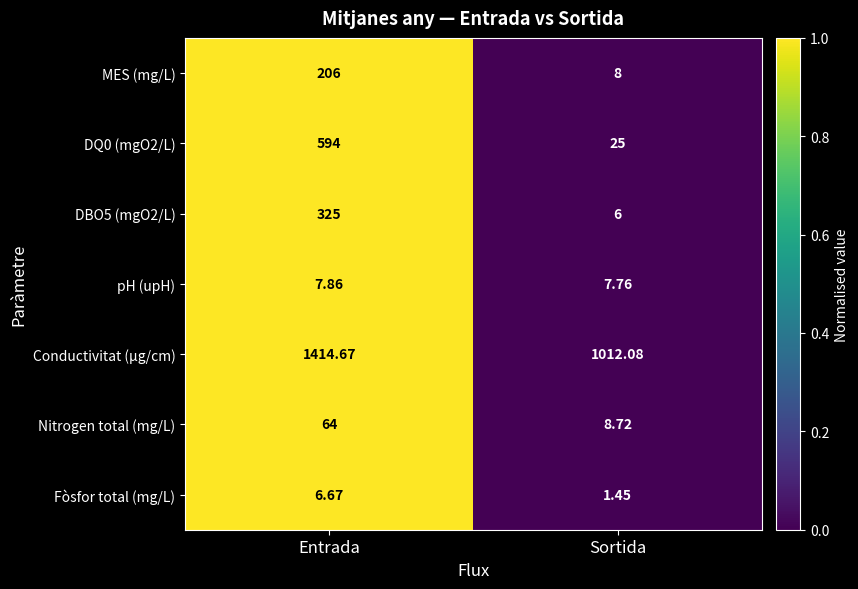

Where is Nitrogen total (mg/L) nearest to the value 36?

Sortida